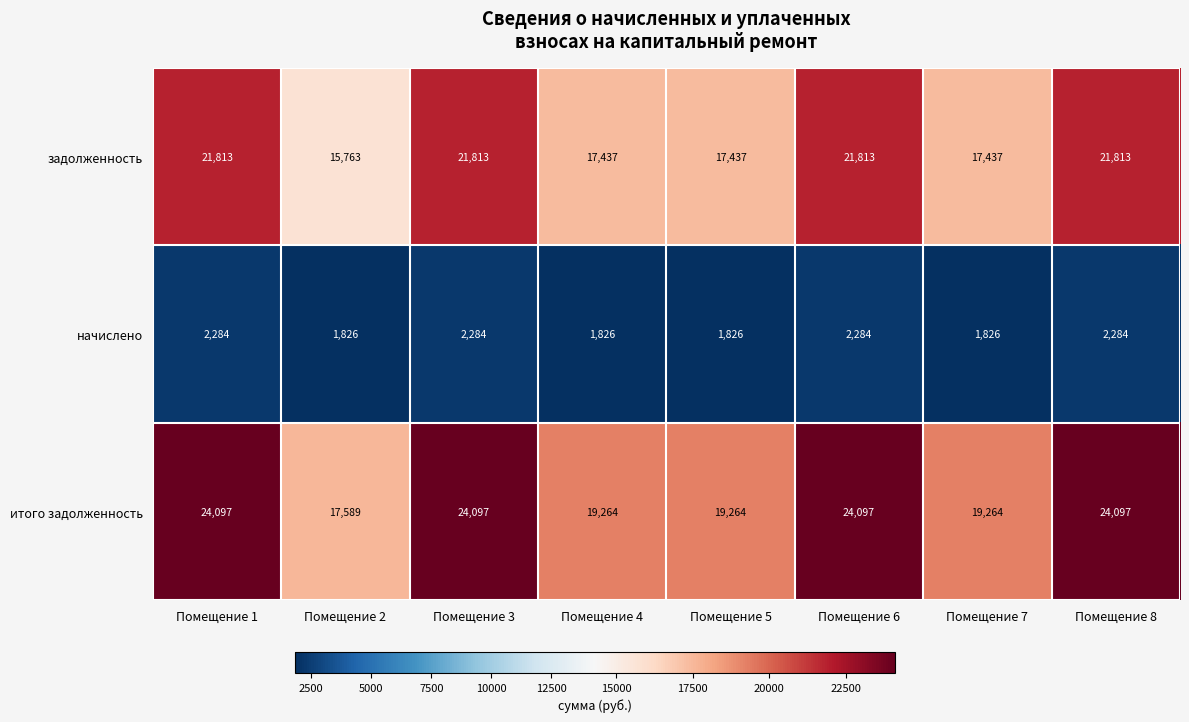

Between Помещение 5 and Помещение 6, which series saw the biggest shift?

итого задолженность